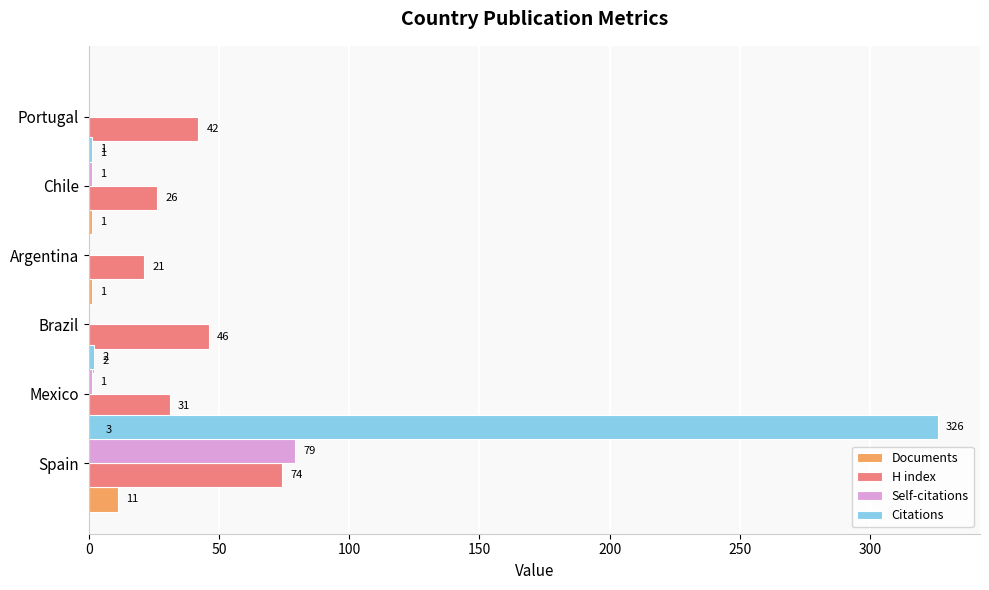

What is the value of the Documents bar at the 2nd from the left?

3